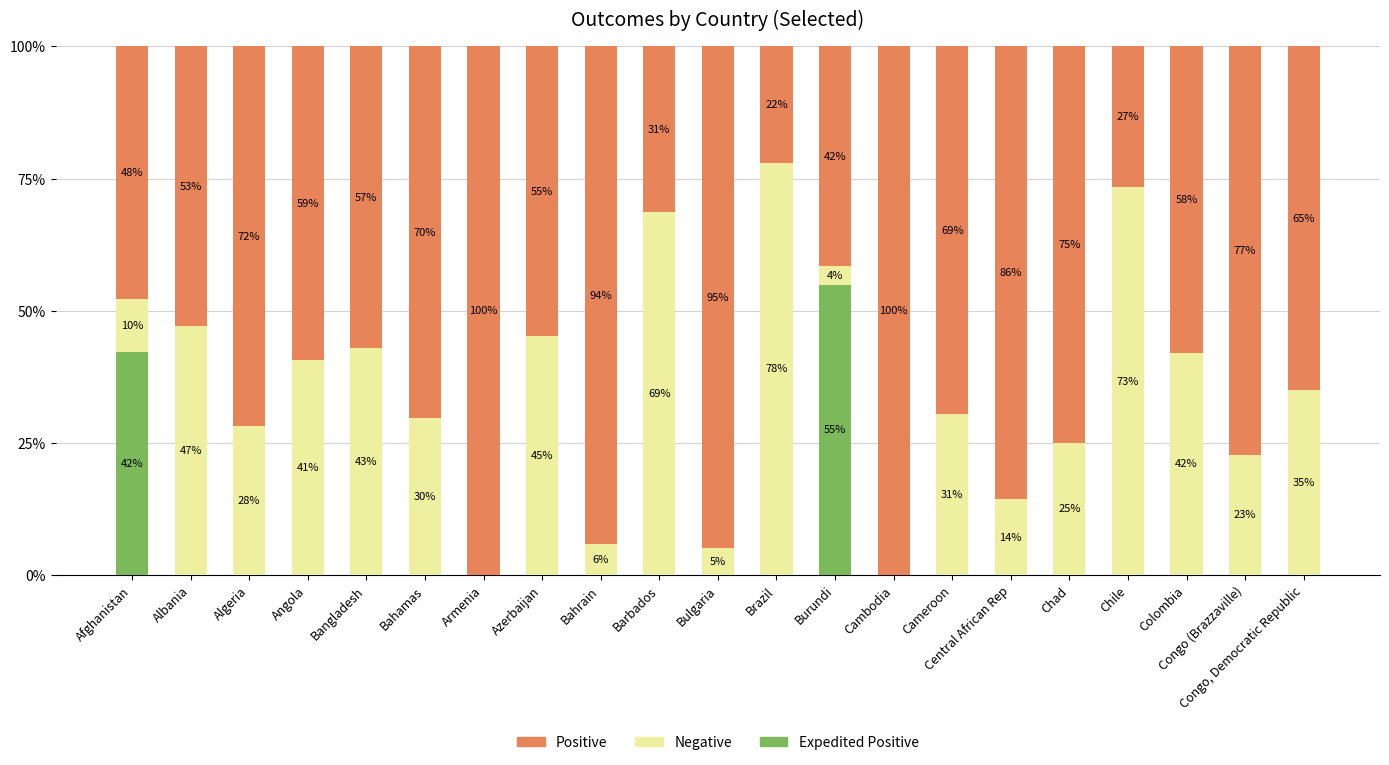

What is the total value across all series at Colombia?

100.0